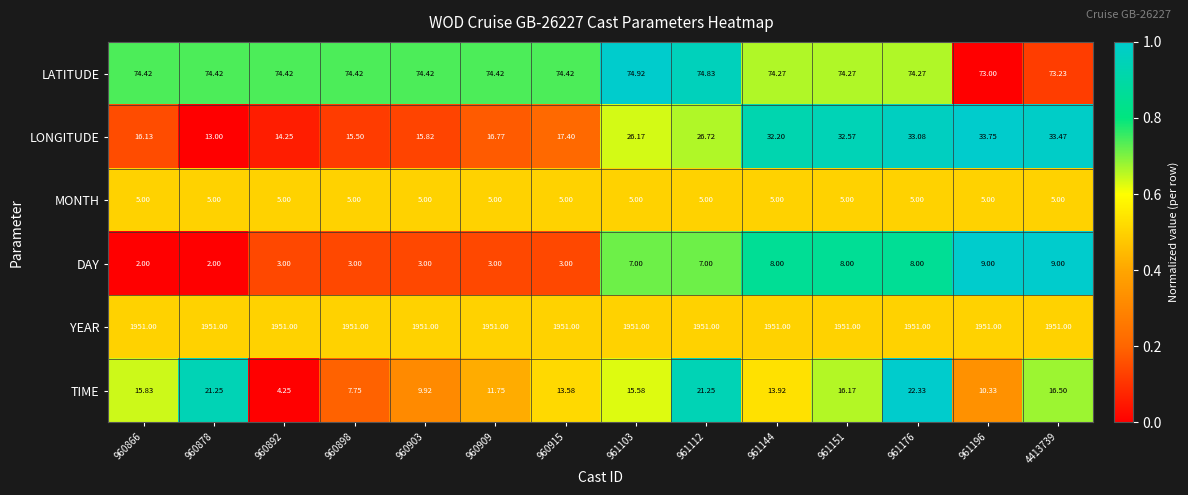

Which series has the largest total across all categories?

YEAR